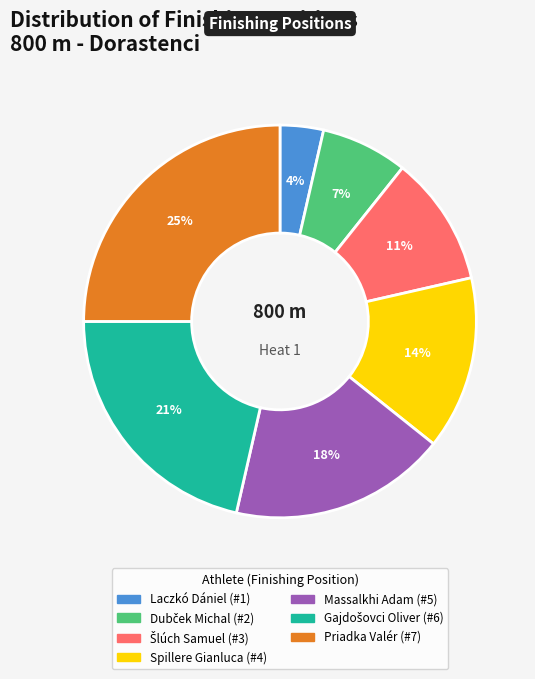

Count the number of slices in the pie.

7